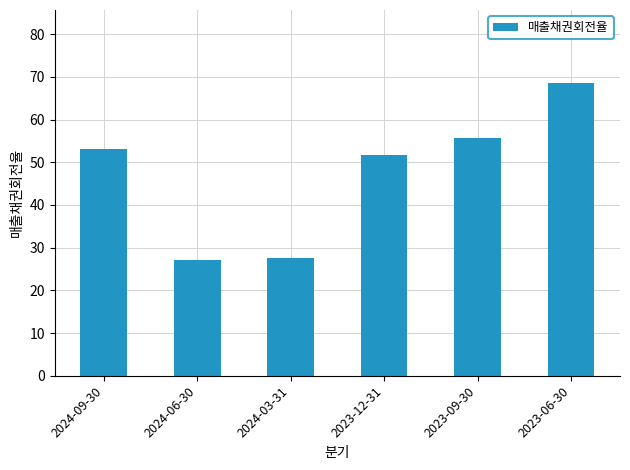

Reading right to left, extract all data points from this chart.

68.5	55.6	51.8	27.5	27.1	53.1